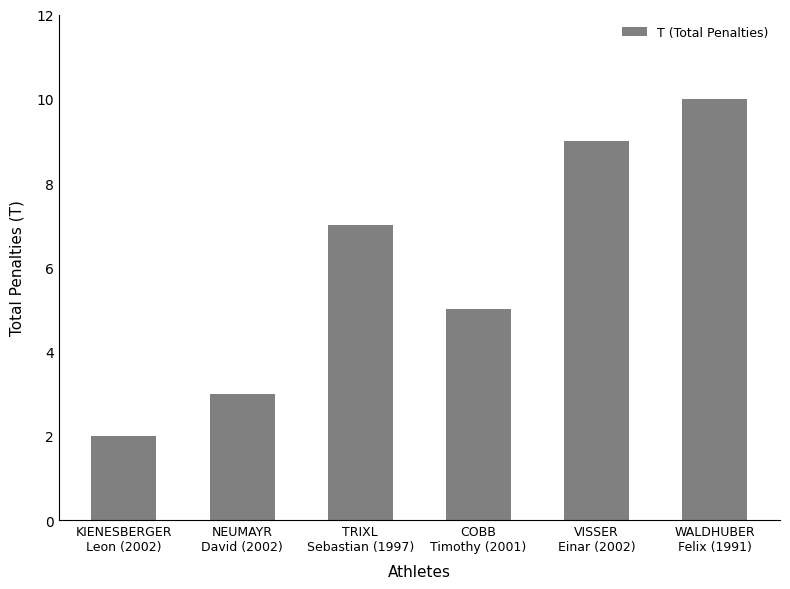

List the labels in order of value, largest first.

WALDHUBER
Felix (1991), VISSER
Einar (2002), TRIXL
Sebastian (1997), COBB
Timothy (2001), NEUMAYR
David (2002), KIENESBERGER
Leon (2002)